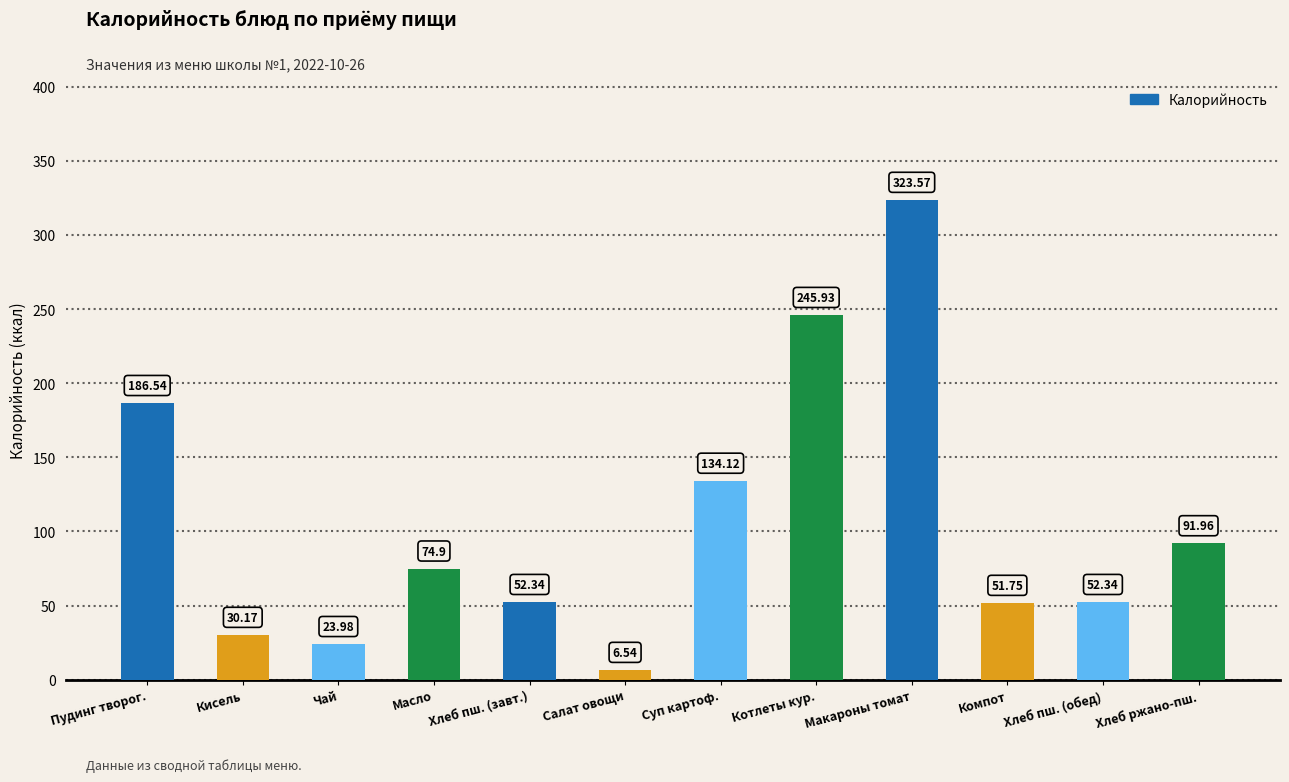

Where is the data nearest to the value 165?

Пудинг творог.